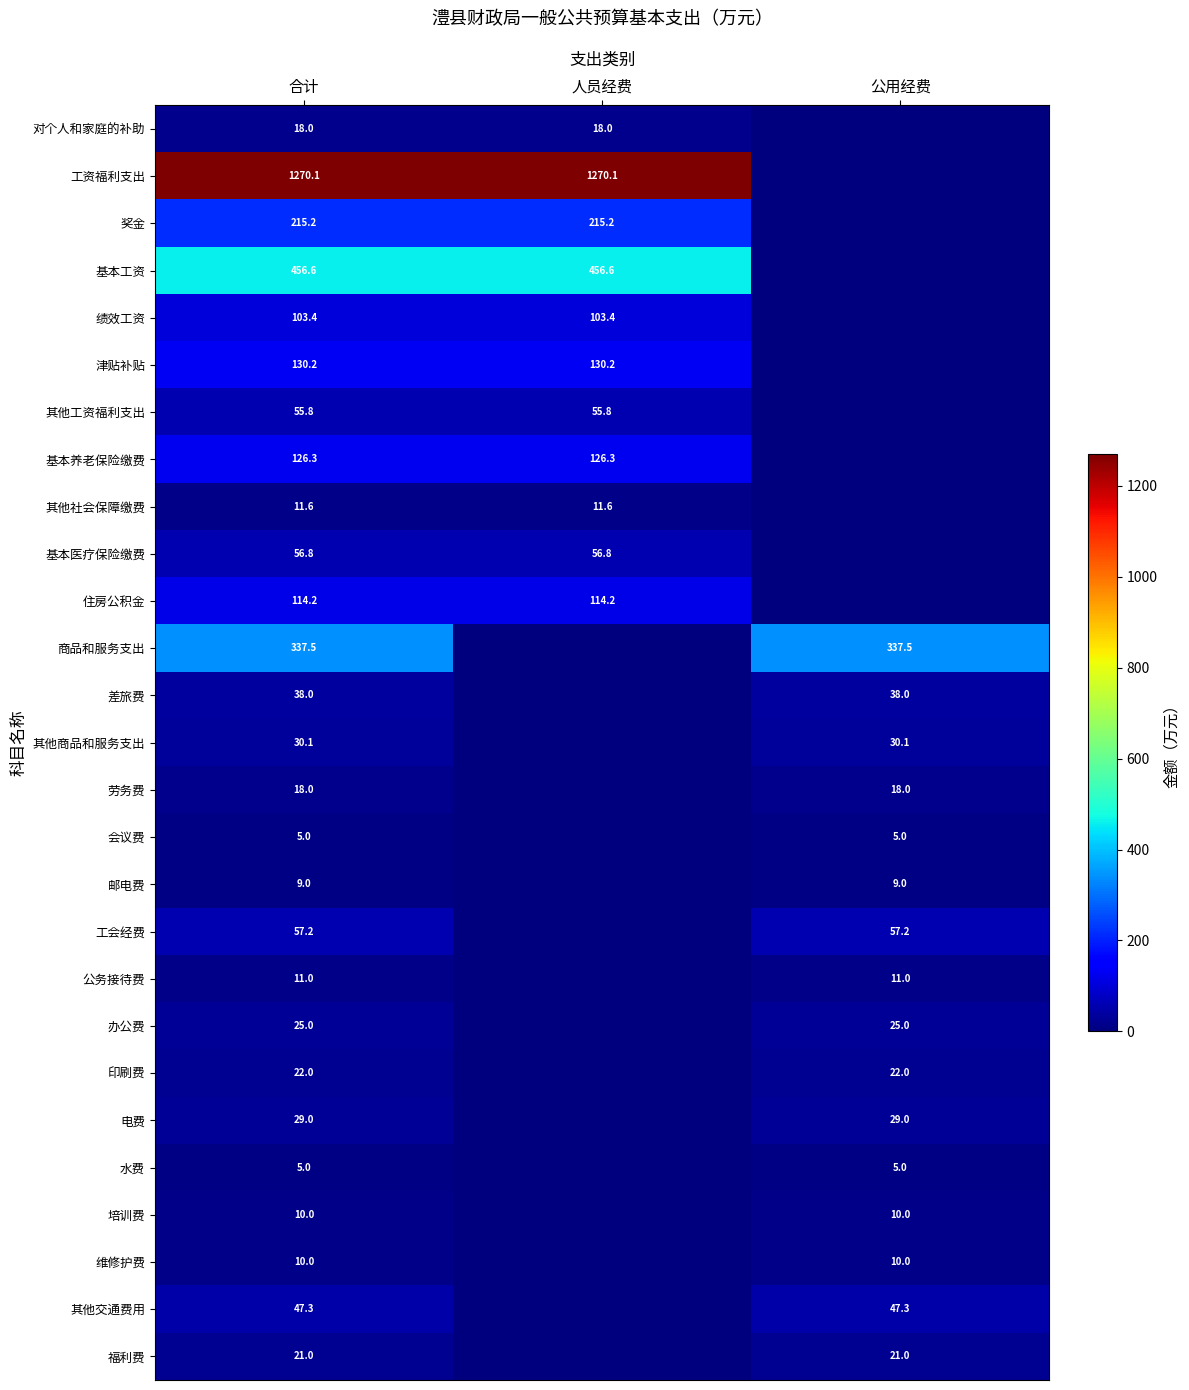

True or false: 其他工资福利支出 has a value of 32.3 at 人员经费.

False